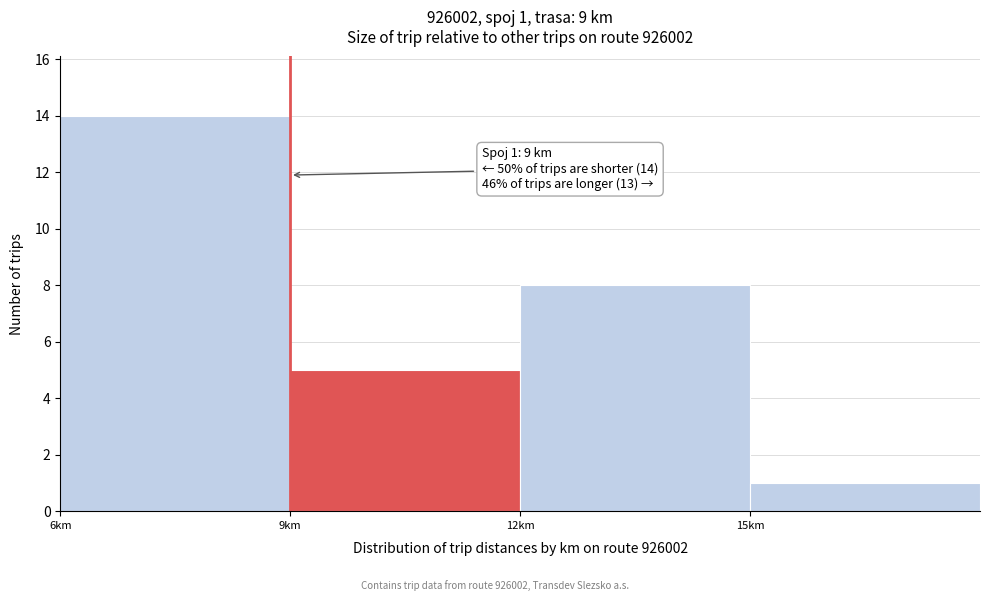

Over which range of the x-axis is the bar tallest?

6 to 9